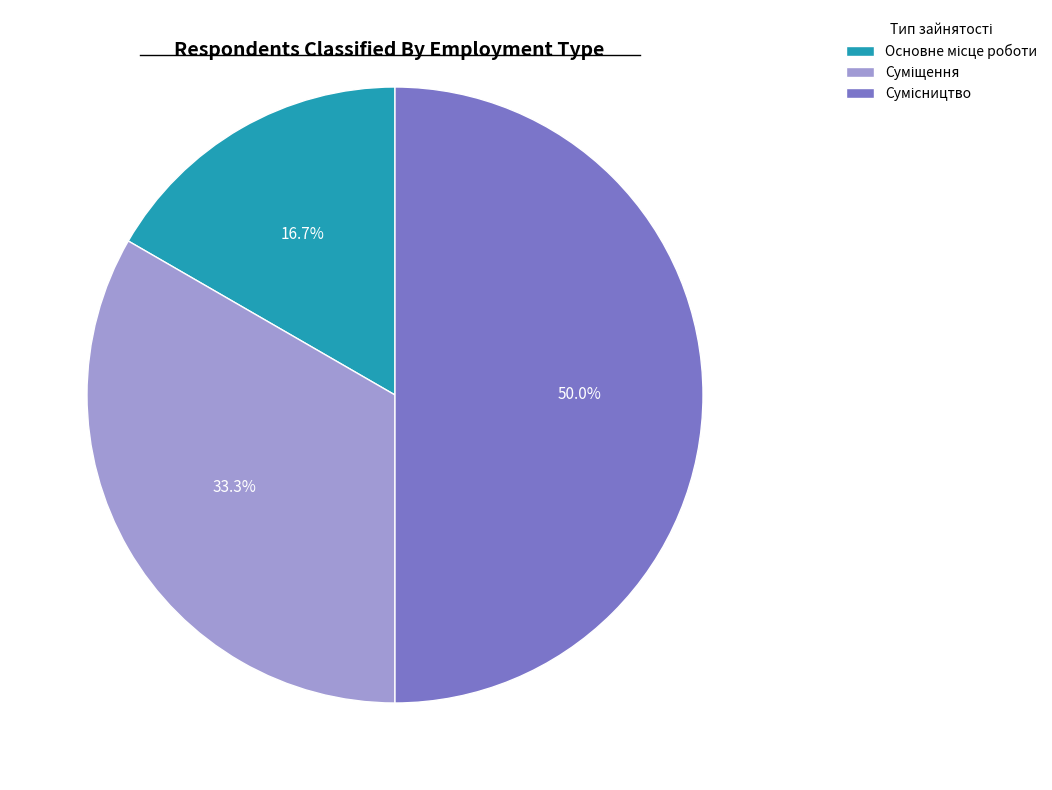

How many slices are in this pie chart?

3